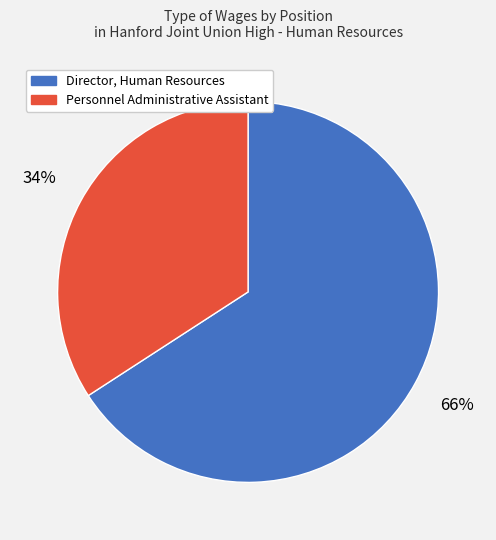

To the nearest percent, what is the difference between the largest and smallest slice percentages?

32%